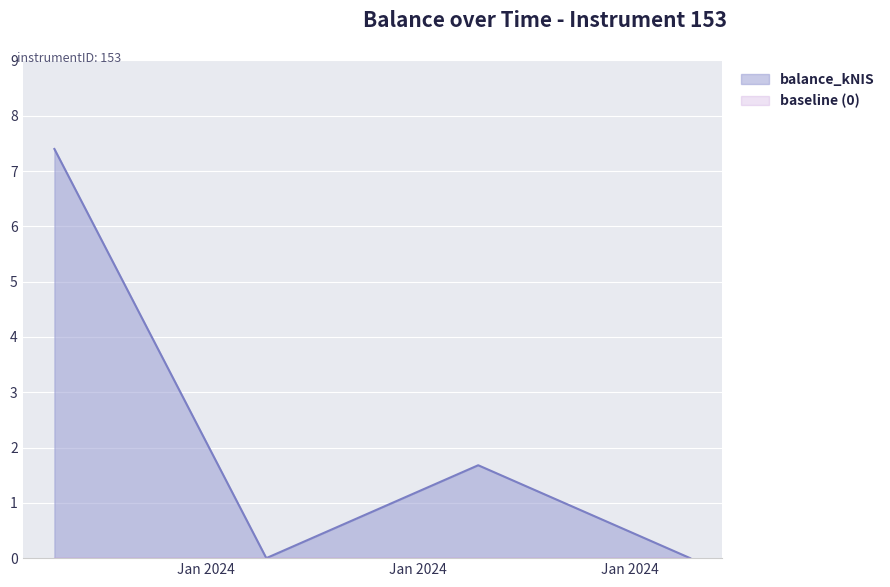

How many data points are above 1?

2